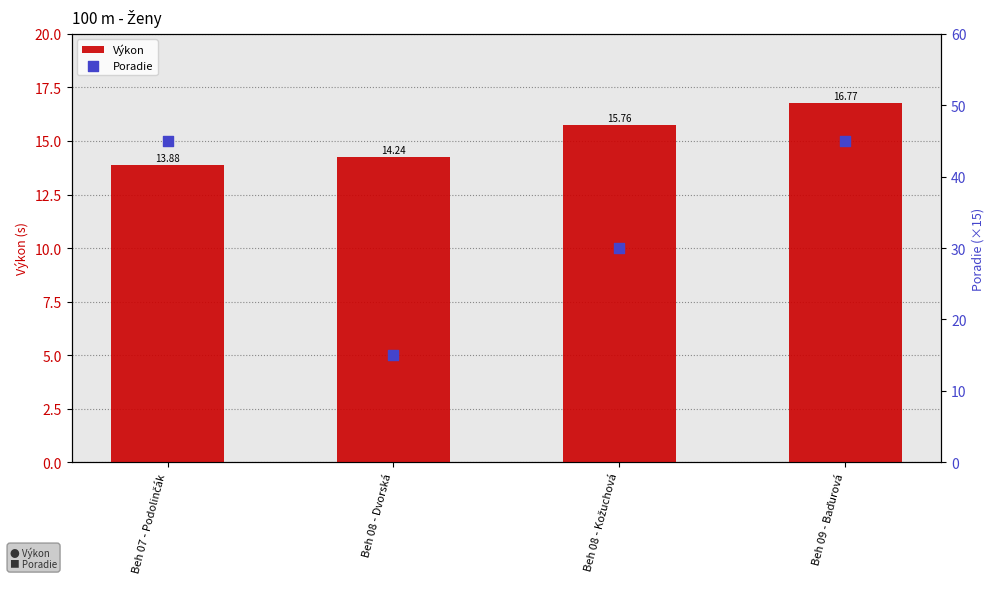

Which series reaches the maximum Y coordinate?

Poradie